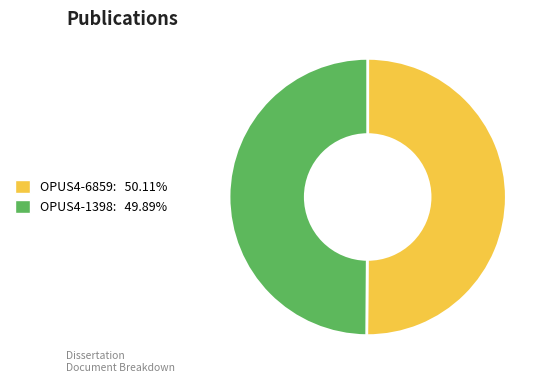

What is the ratio of the value at OPUS4-1398 to the value at OPUS4-6859?

1.0